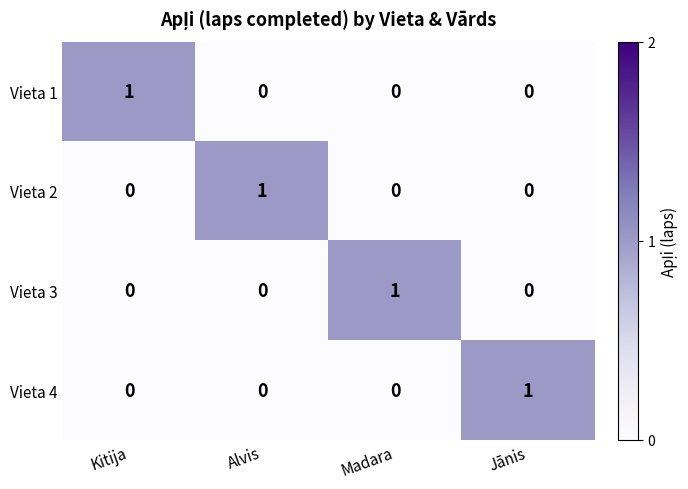

Reading left to right, extract all data points from this chart.

Vieta 1: Kitija=1	Alvis=0	Madara=0	Jānis=0
Vieta 2: Kitija=0	Alvis=1	Madara=0	Jānis=0
Vieta 3: Kitija=0	Alvis=0	Madara=1	Jānis=0
Vieta 4: Kitija=0	Alvis=0	Madara=0	Jānis=1